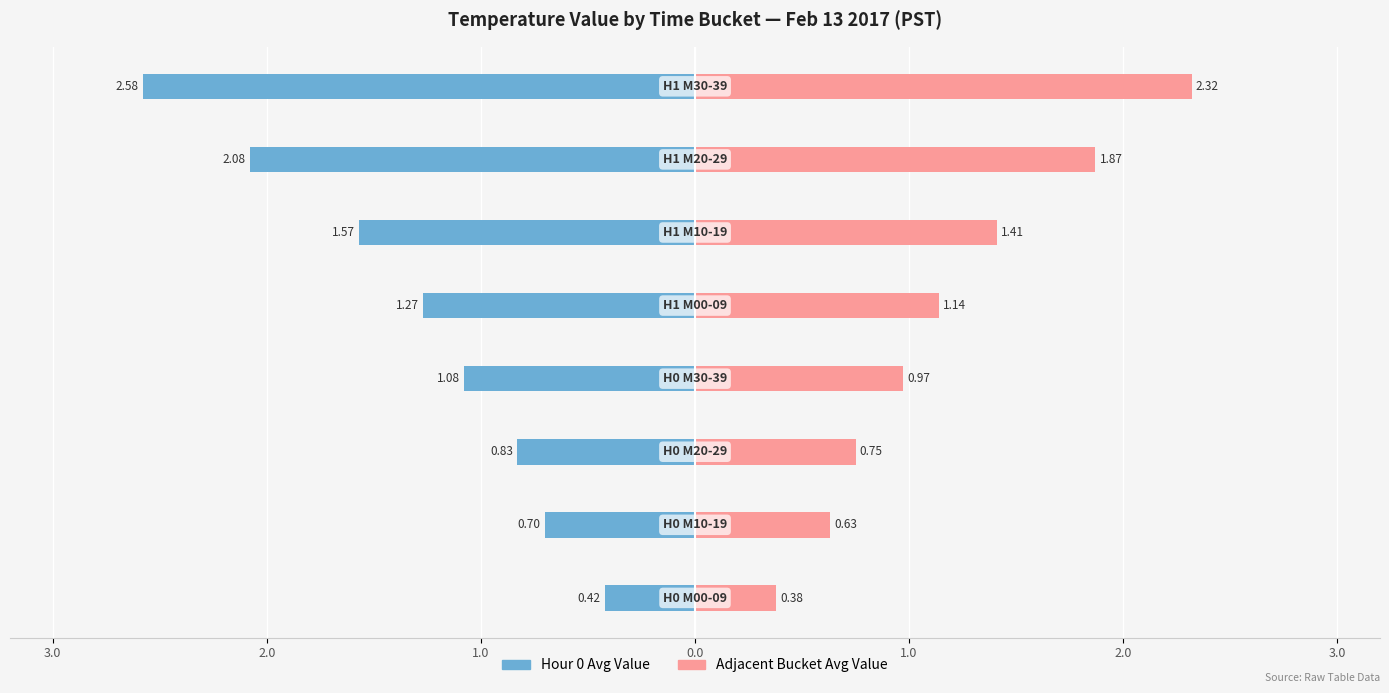

Is the value of Hour 0 Avg Value at 0.0 greater than the value of Adjacent Bucket Avg Value at 0.0?

No